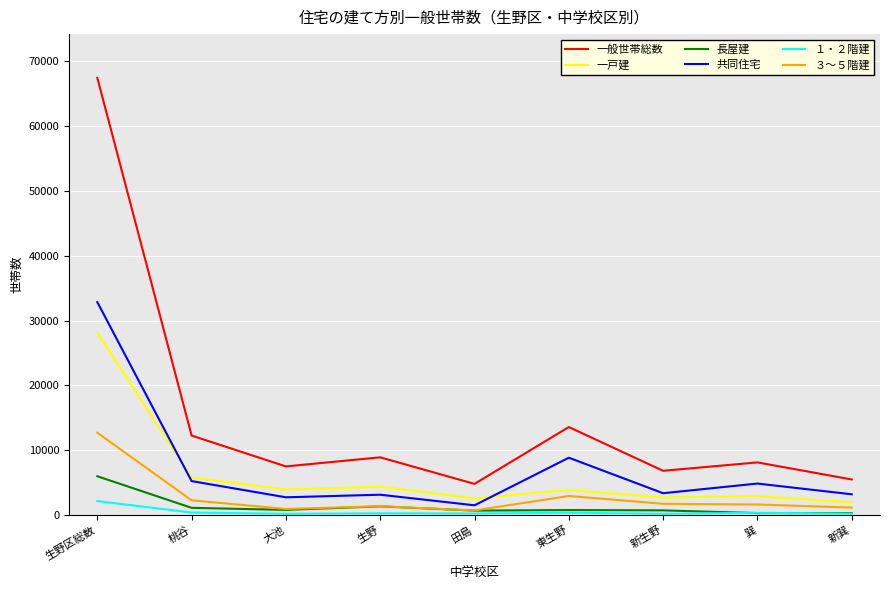

True or false: 共同住宅 and 長屋建 cross at least once.

False